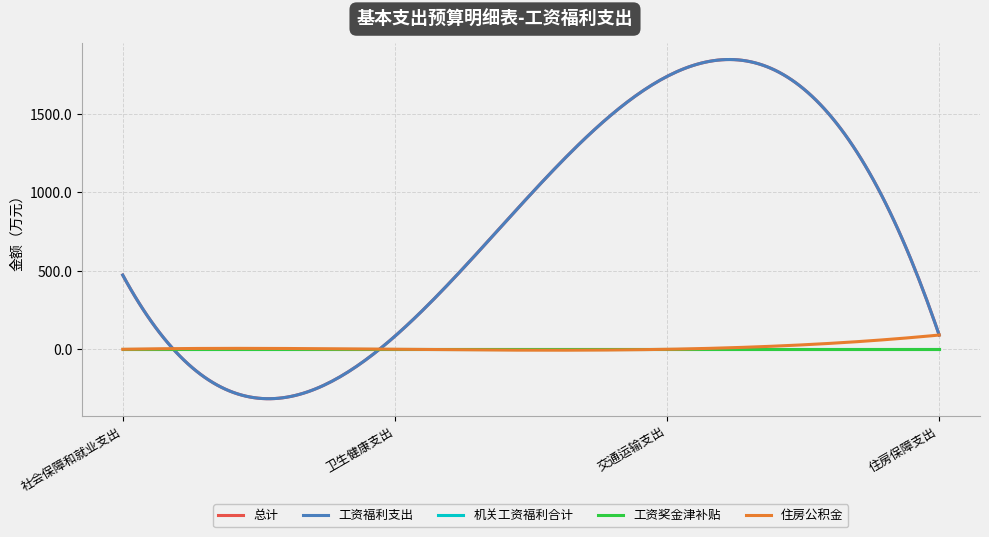

Reading right to left, list all the values displayed in this chart.

总计: 住房保障支出=90.8	交通运输支出=1738.2	卫生健康支出=83.0	社会保障和就业支出=472.8
工资福利支出: 住房保障支出=90.8	交通运输支出=1738.2	卫生健康支出=83.0	社会保障和就业支出=472.8
机关工资福利合计: 住房保障支出=0.0	交通运输支出=0.0	卫生健康支出=0.0	社会保障和就业支出=0.0
工资奖金津补贴: 住房保障支出=0.0	交通运输支出=0.0	卫生健康支出=0.0	社会保障和就业支出=0.0
住房公积金: 住房保障支出=90.8	交通运输支出=0.0	卫生健康支出=0.0	社会保障和就业支出=0.0